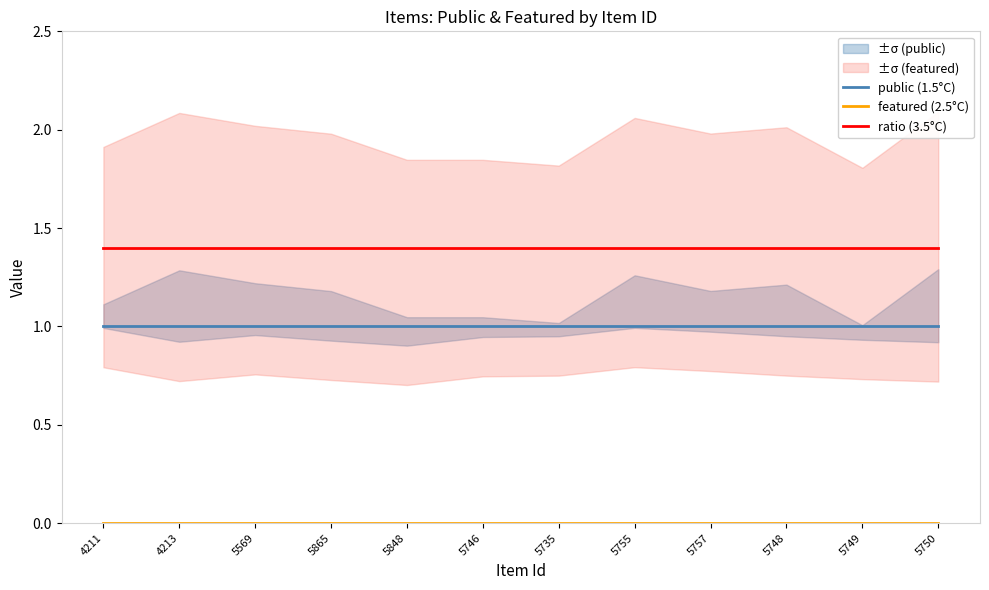

Which series has the widest spread of values?

public (1.5°C)